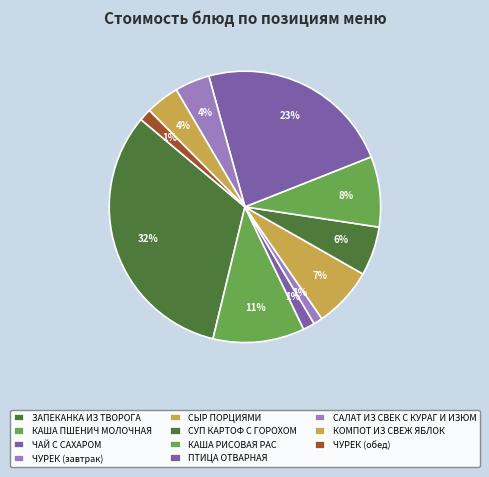

What is the ratio of the value at ЧАЙ С САХАРОМ to the value at КАША РИСОВАЯ РАС?

0.2